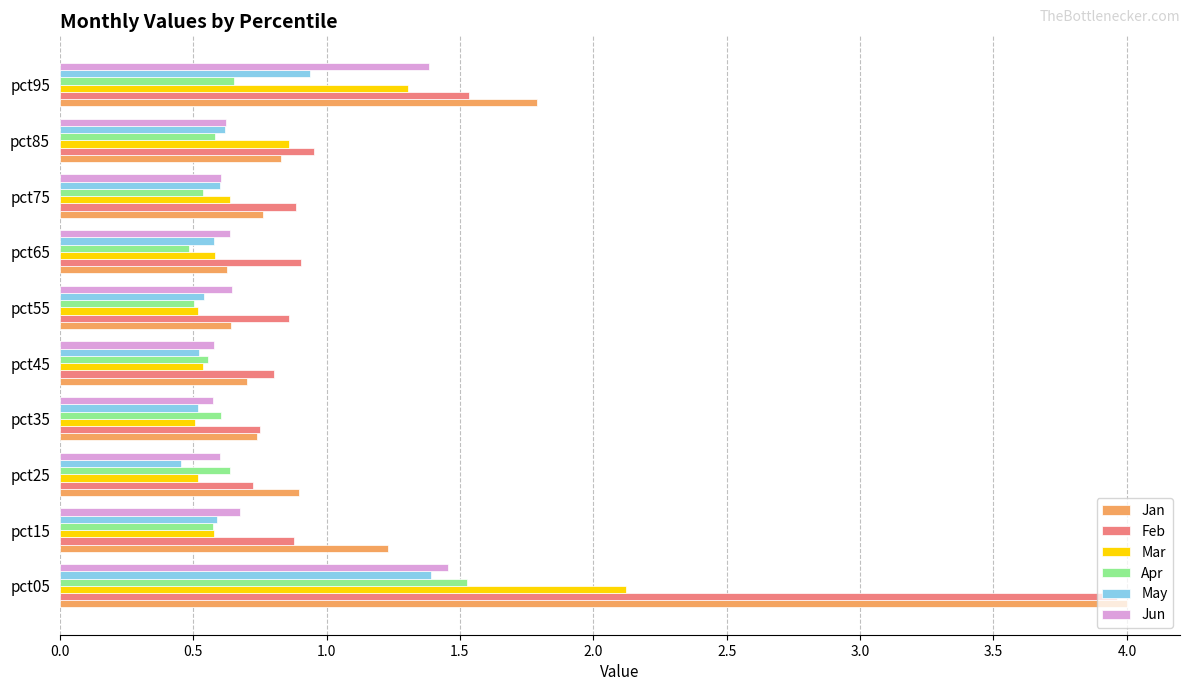

What is the total value across all series at pct55?

3.7